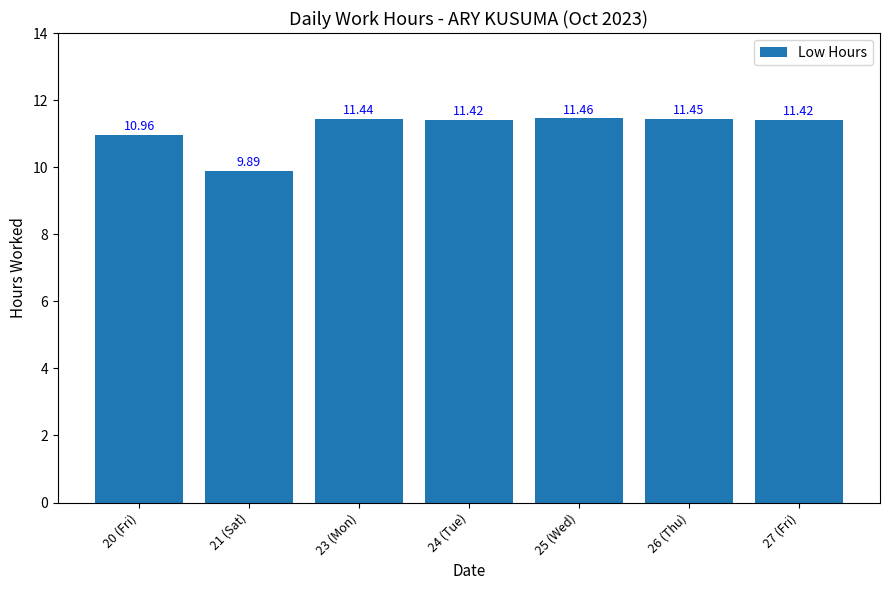

What position from the left is 20 (Fri)?

1